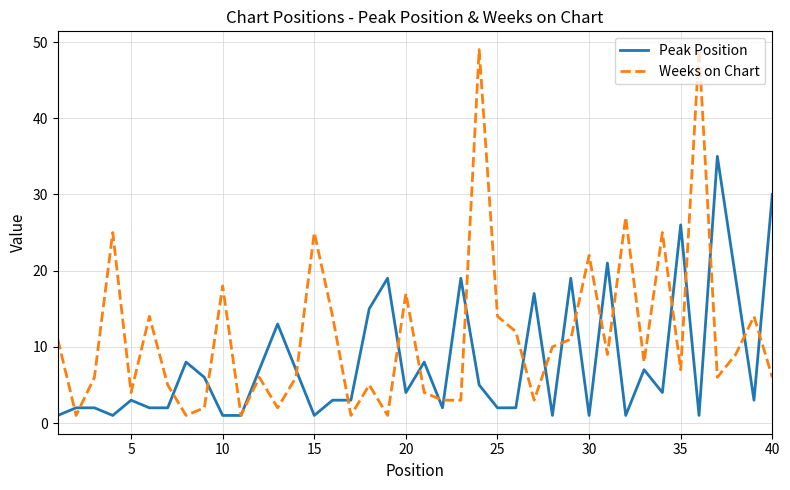

Reading left to right, list all the values displayed in this chart.

Peak Position: 1	2	2	1	3	2	2	8	6	1	1	7	13	7	1	3	3	15	19	4	8	2	19	5	2	2	17	1	19	1	21	1	7	4	26	1	35	19	3	30
Weeks on Chart: 11	1	6	25	4	14	5	1	2	18	1	6	2	6	25	14	1	5	1	17	4	3	3	49	14	12	3	10	11	22	9	27	8	25	7	49	6	9	14	6